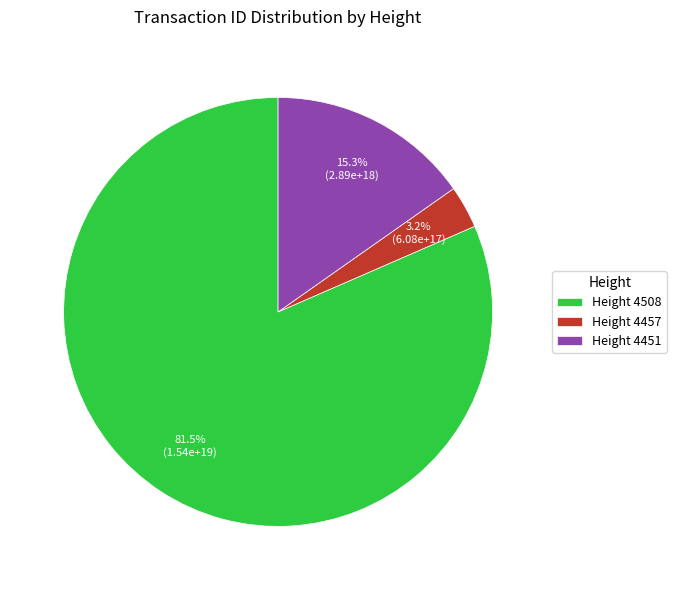

Which slice is the largest?

Height 4508